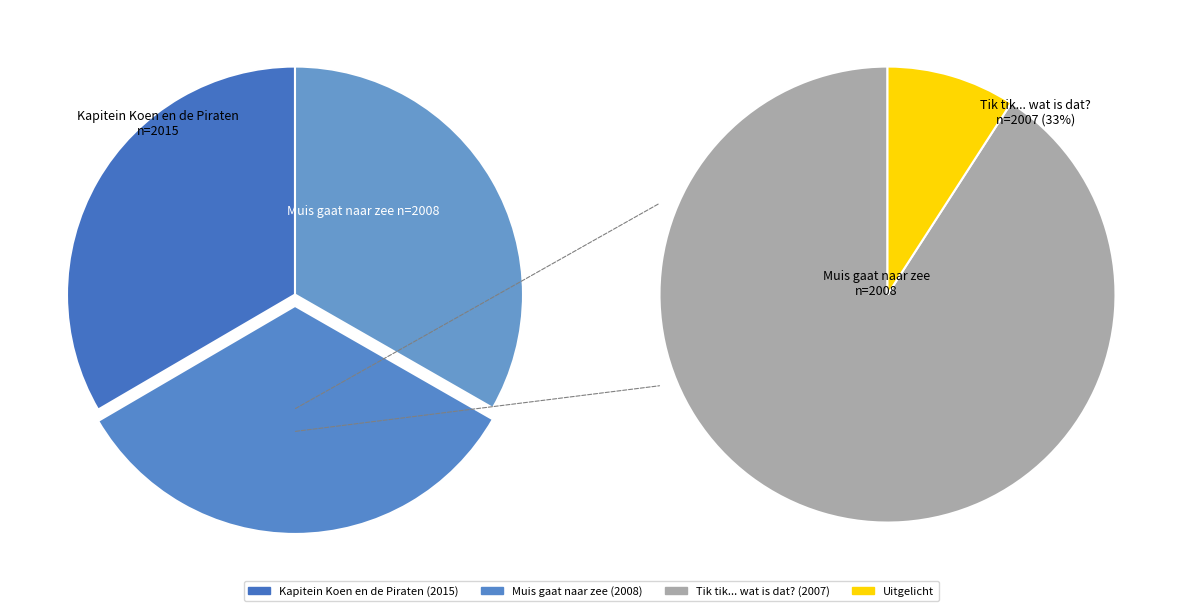

To the nearest percent, what portion does Tik tik ... wat is dat? represent?

33%